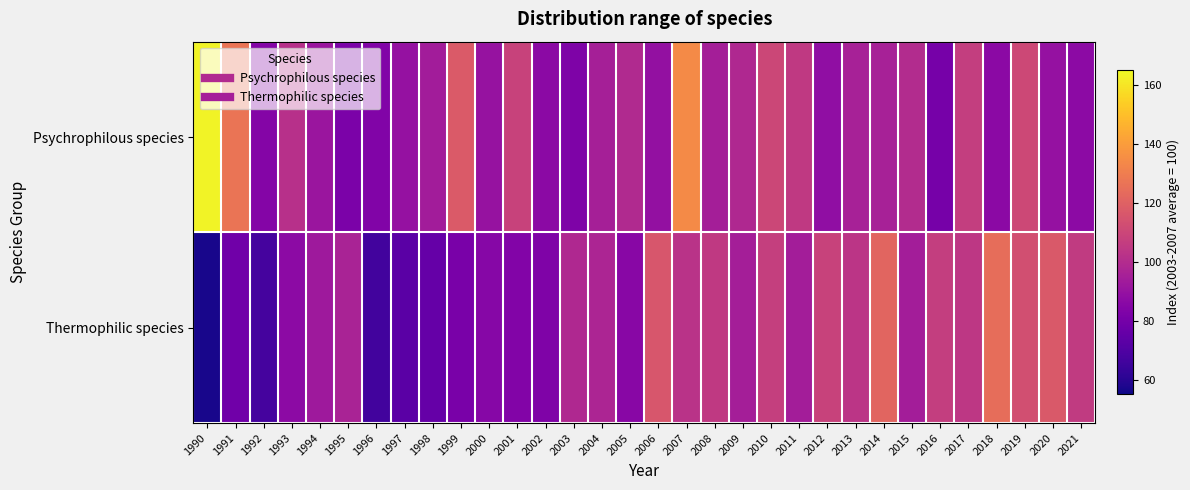

At 2000, list the series in order from smallest to largest.

Thermophilic species, Psychrophilous species